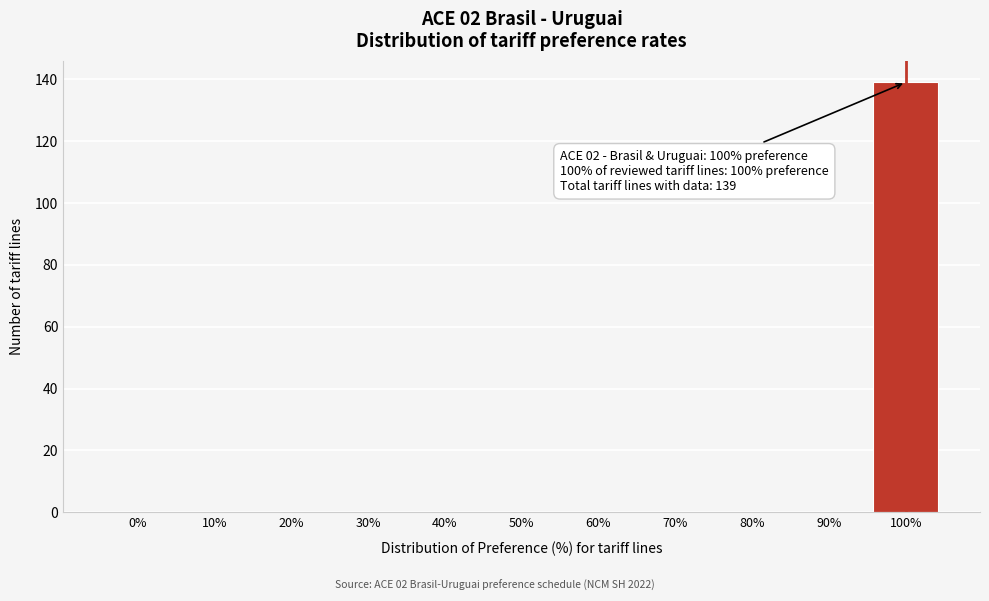

Reading left to right, list all the values displayed in this chart.

0%=0	10%=0	20%=0	30%=0	40%=0	50%=0	60%=0	70%=0	80%=0	90%=0	100%=139